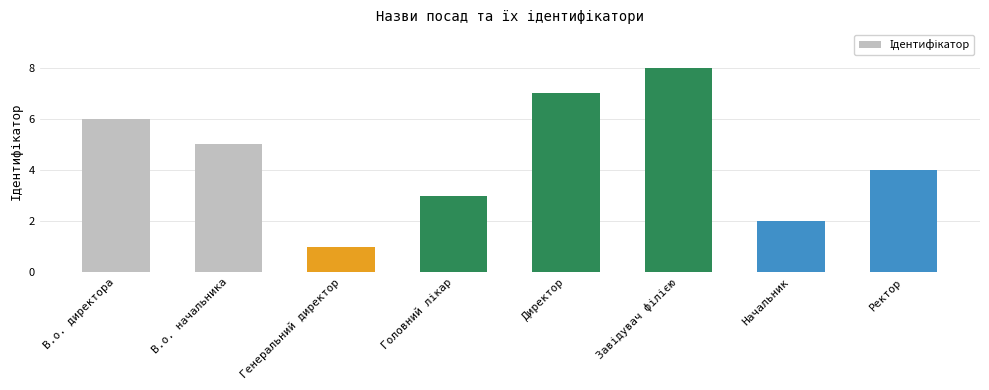

Which label corresponds to the smallest value in the chart?

Генеральний директор